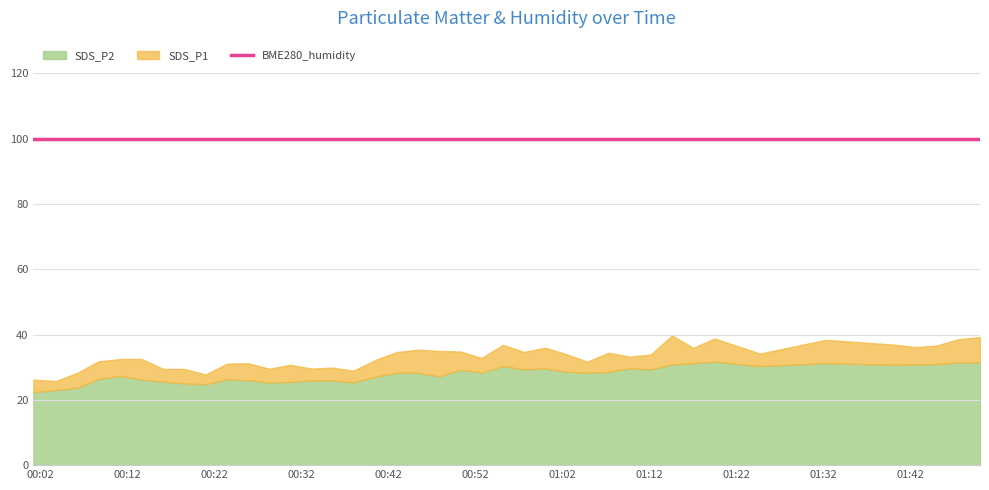

The BME280_humidity series shows 145.1 at 2021/12/06 00:30:44. True or false?

False